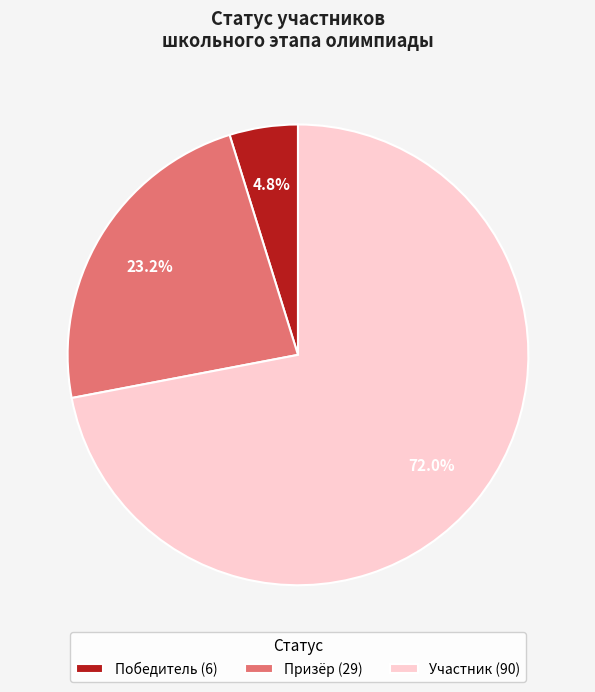

Which has a higher value, Победитель or Участник?

Участник